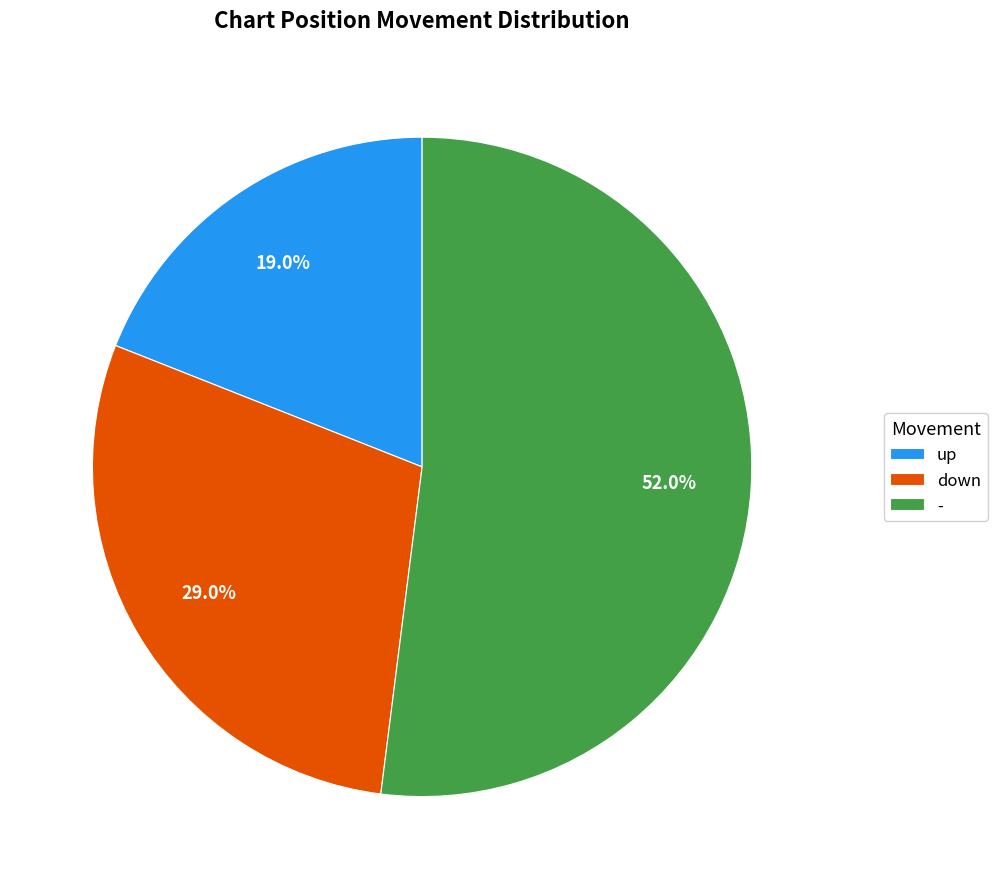

Does any single category account for the majority?

Yes